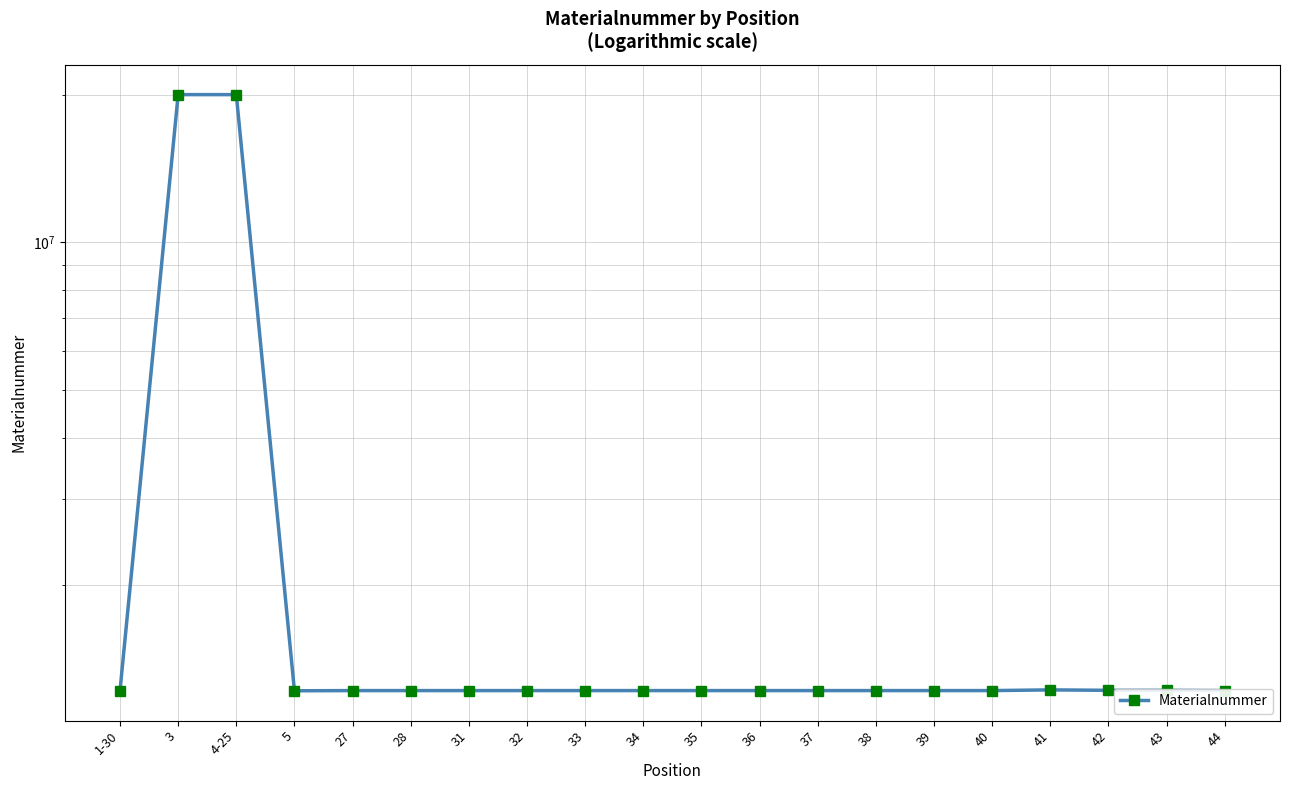

How many interior local peaks (higher than both neighbors) does the data have?

2